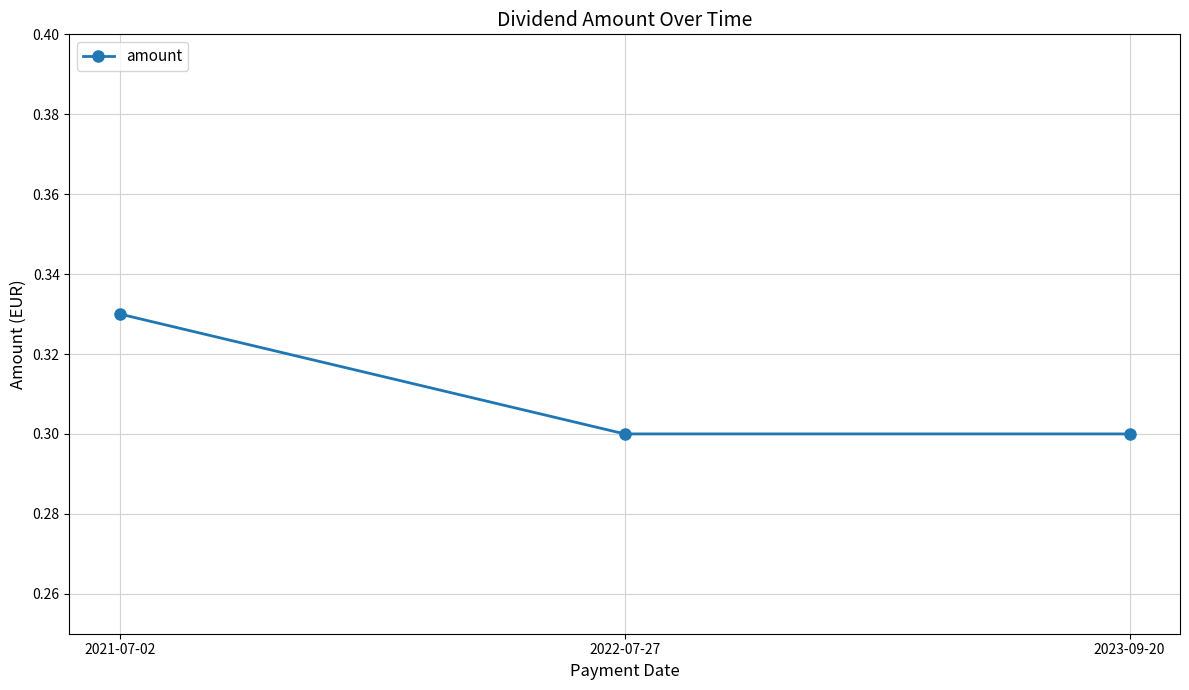

At which category does the chart reach its peak across all series?

2021-07-02